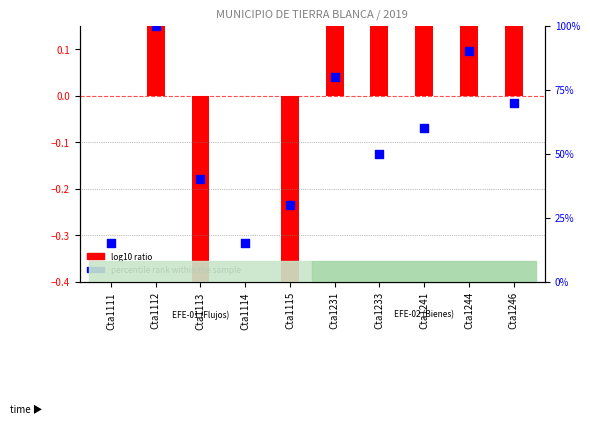

Approximately how many times larger is the value at Cta1241 compared to Cta1246?

0.9